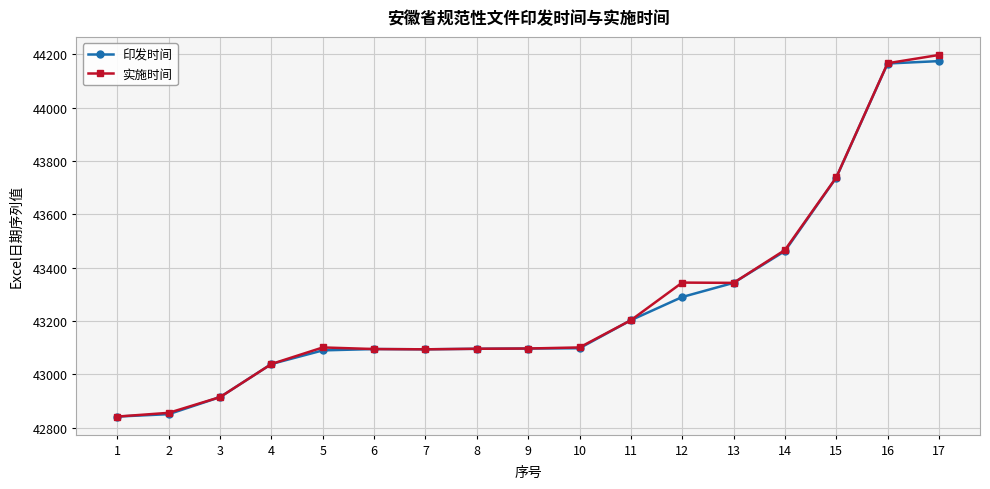

What is the difference between the maximum and minimum values in the 印发时间 series?

1332